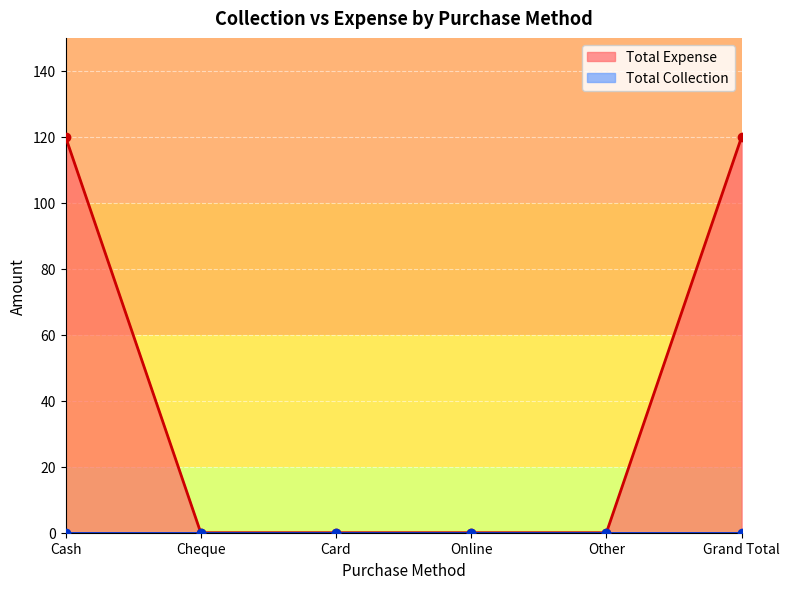

Reading left to right, what are all the values shown in this chart?

Cash=120	Cheque=0	Card=0	Online=0	Other=0	Grand Total=120